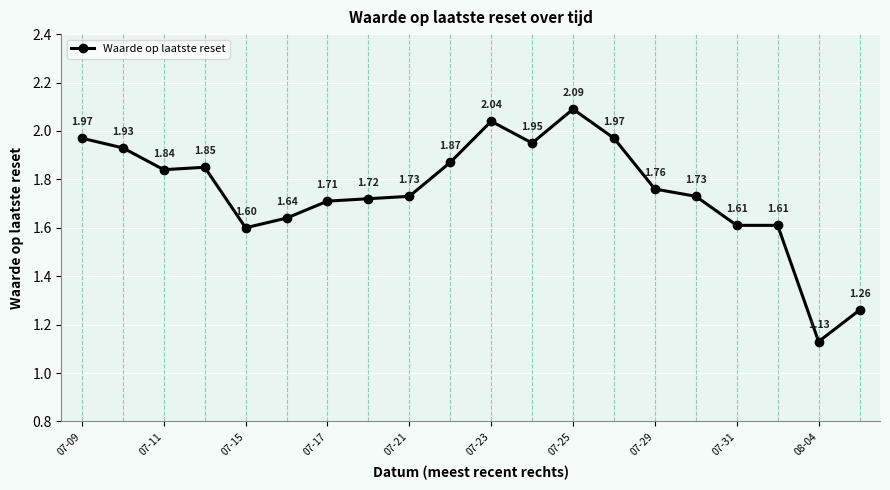

What is the difference between the maximum and minimum values?

1.0